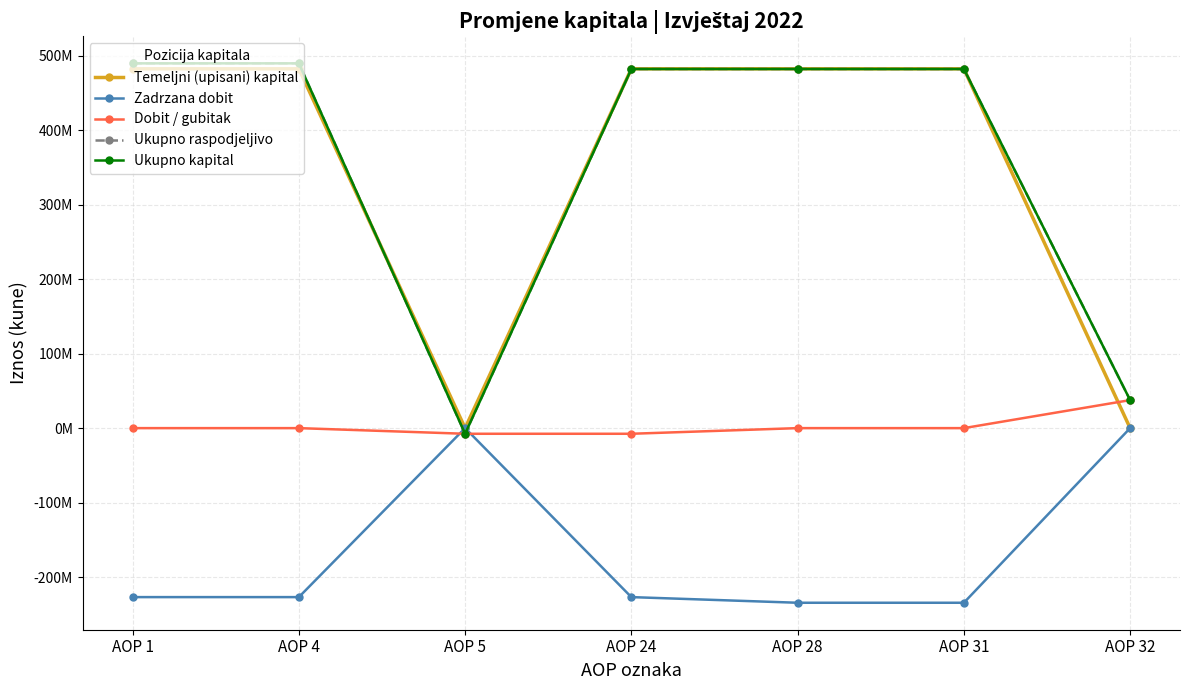

True or false: Ukupno kapital and Dobit / gubitak intersect in this chart.

False